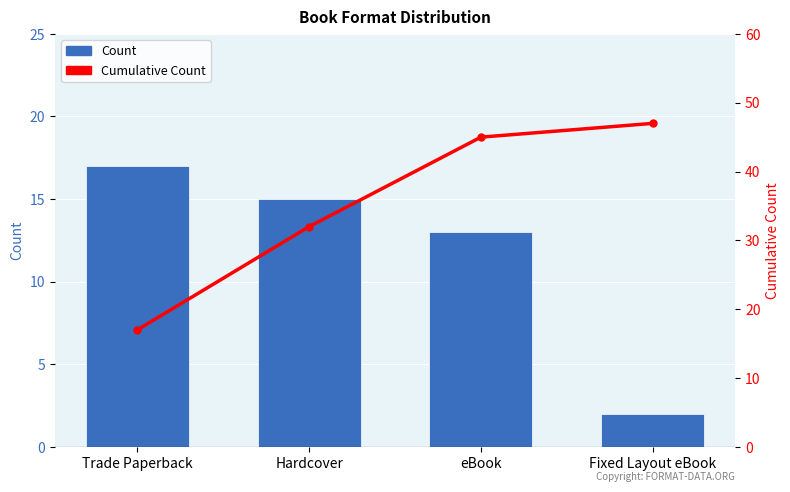

Which series changed the most between Trade Paperback and Fixed Layout eBook?

Cumulative Count